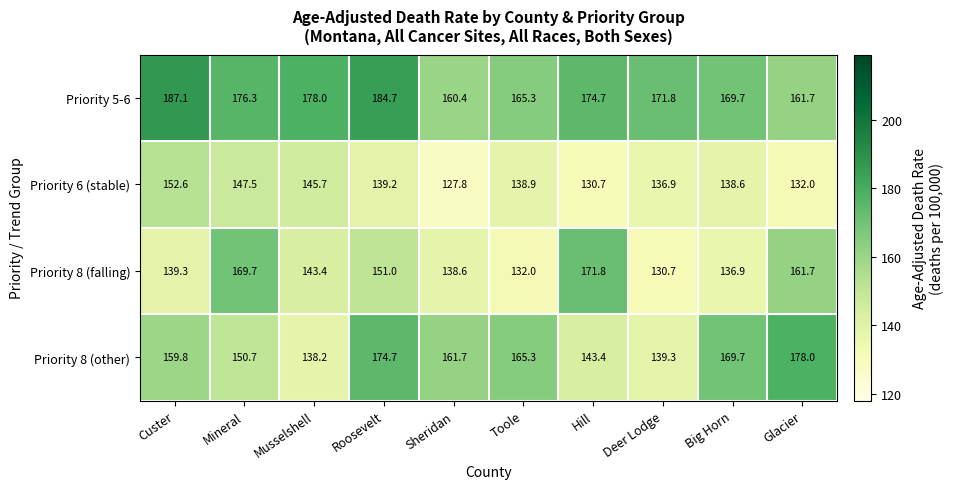

At which label does Priority 8 (other) reach its peak?

Glacier